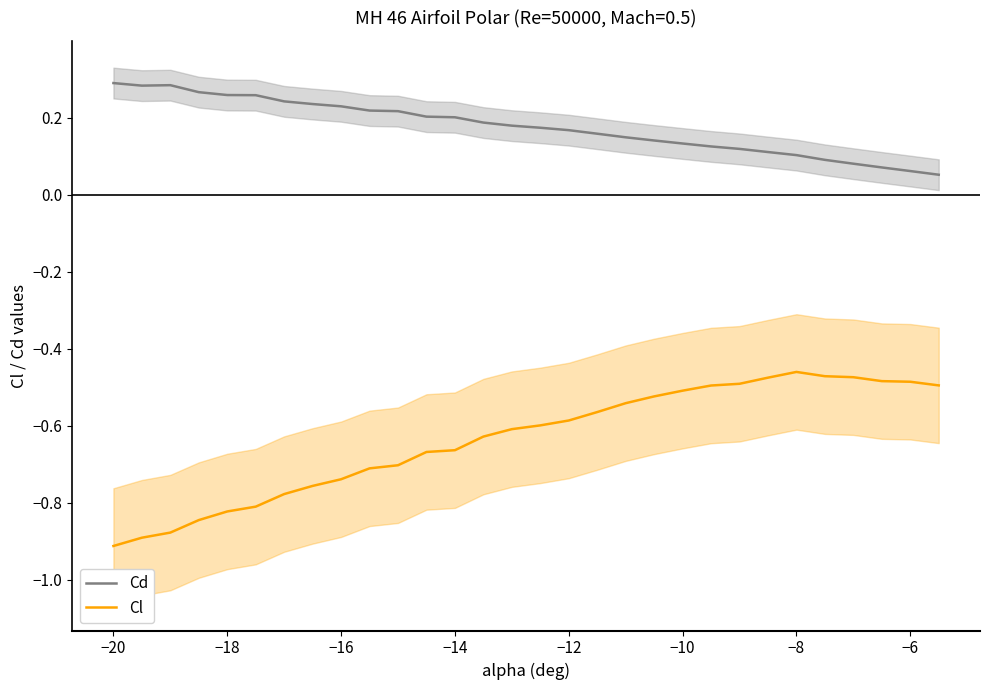

What is the difference between the maximum and second lowest values in the Cl series?

0.4